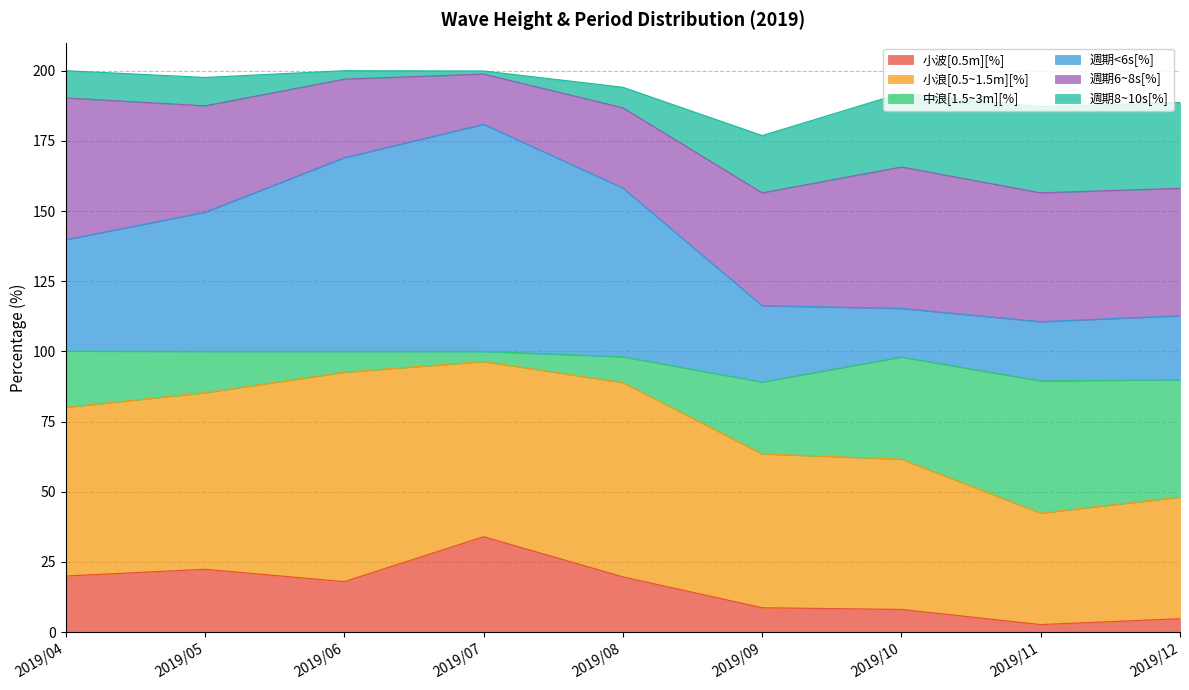

At which label does 小波[0.5m][%] reach its peak?

2019/07